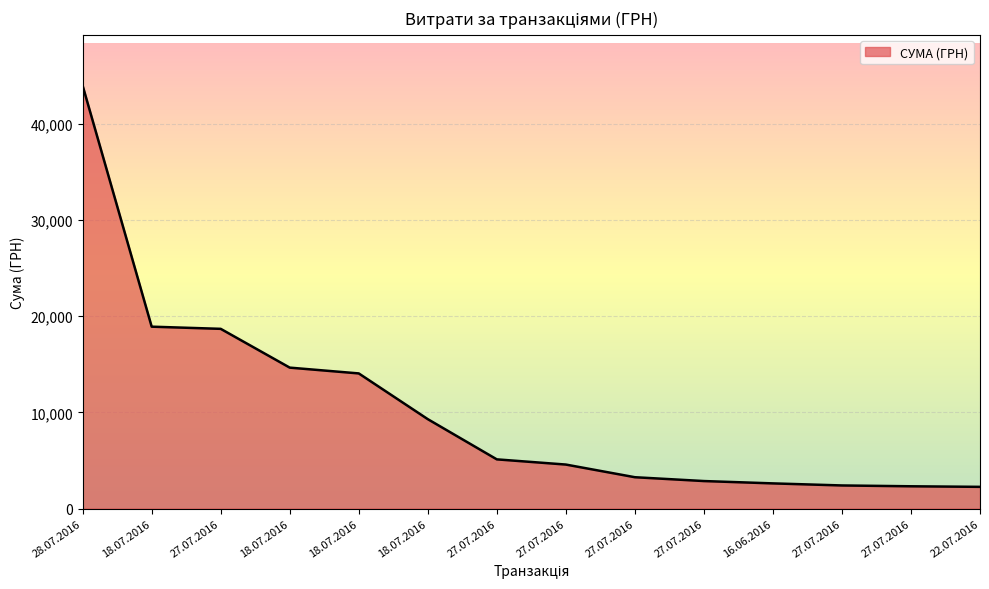

Rank the categories by value from highest to lowest.

28.07.2016, 18.07.2016, 27.07.2016, 18.07.2016, 18.07.2016, 18.07.2016, 27.07.2016, 27.07.2016, 27.07.2016, 27.07.2016, 16.06.2016, 27.07.2016, 27.07.2016, 22.07.2016